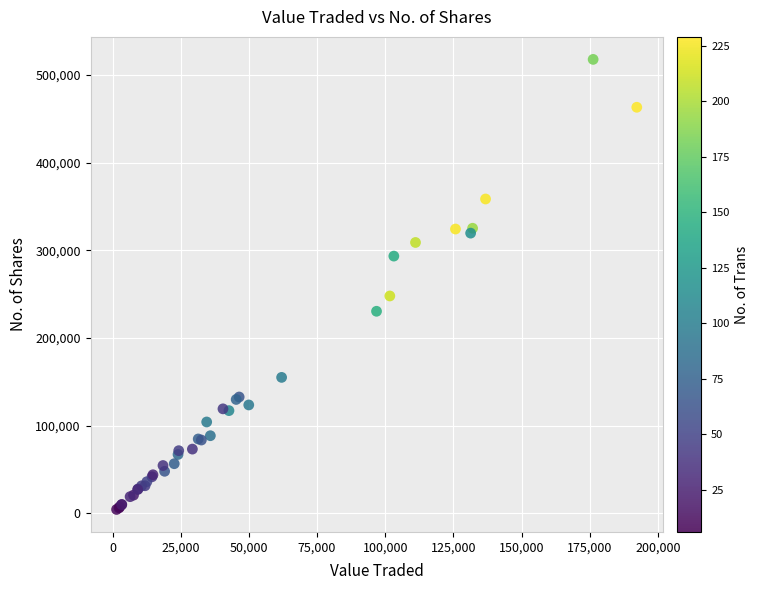

What Y value in the scatter plot is closest to 261032?

247848